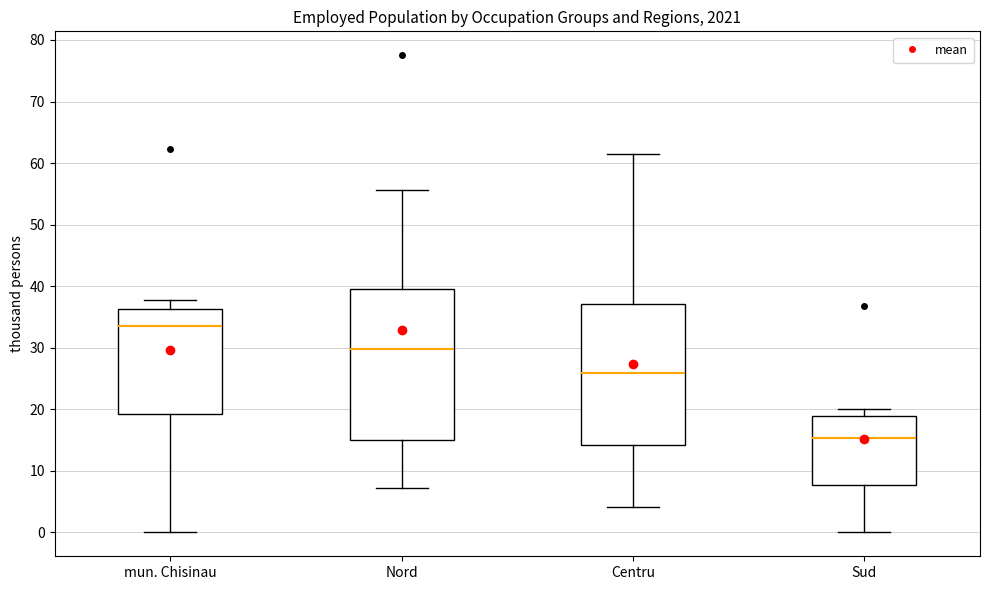

Where is the upper edge of the box for Nord on the y-axis? The values are not printed on the chart, so give them approximately, as read against the axis.

40